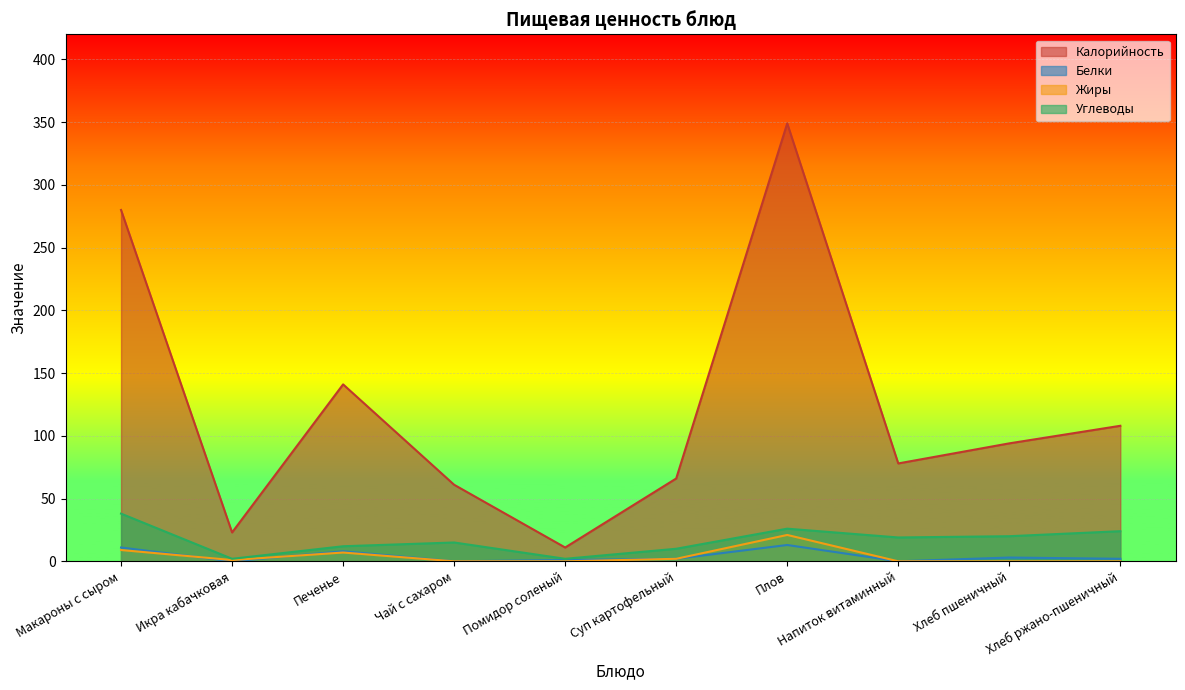

How many interior local valleys does the Белки series have?

3